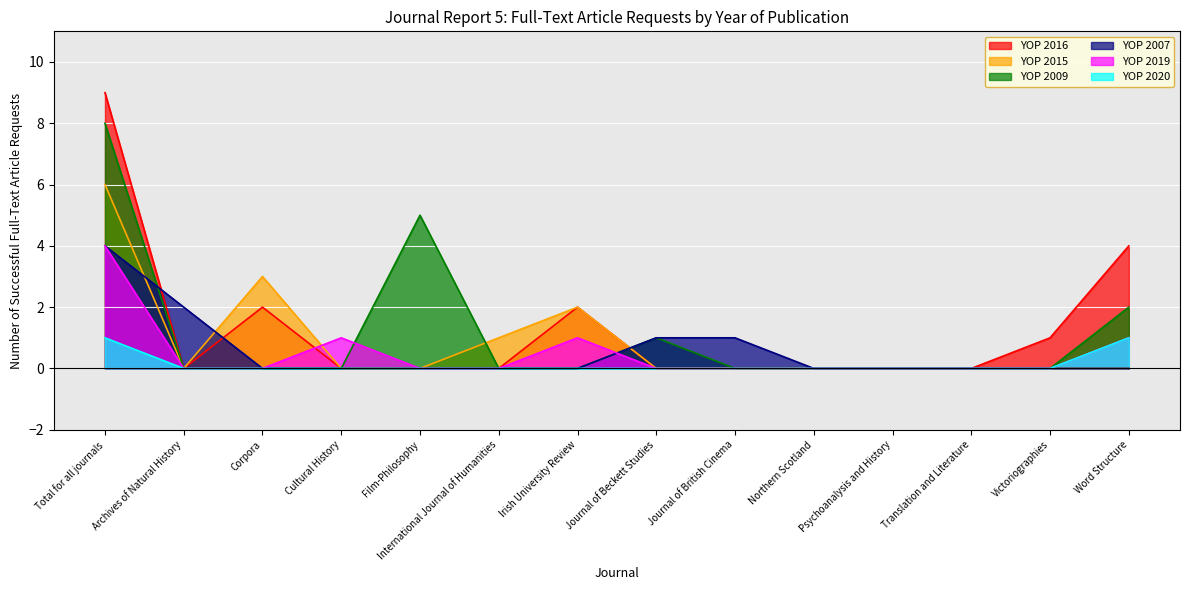

Reading left to right, what are all the values shown in this chart?

YOP 2016: 9	0	2	0	0	0	2	0	0	0	0	0	1	4
YOP 2015: 6	0	3	0	0	1	2	0	0	0	0	0	0	0
YOP 2009: 8	0	0	0	5	0	0	1	0	0	0	0	0	2
YOP 2007: 4	2	0	0	0	0	0	1	1	0	0	0	0	0
YOP 2019: 4	0	0	1	0	0	1	0	0	0	0	0	0	1
YOP 2020: 1	0	0	0	0	0	0	0	0	0	0	0	0	1